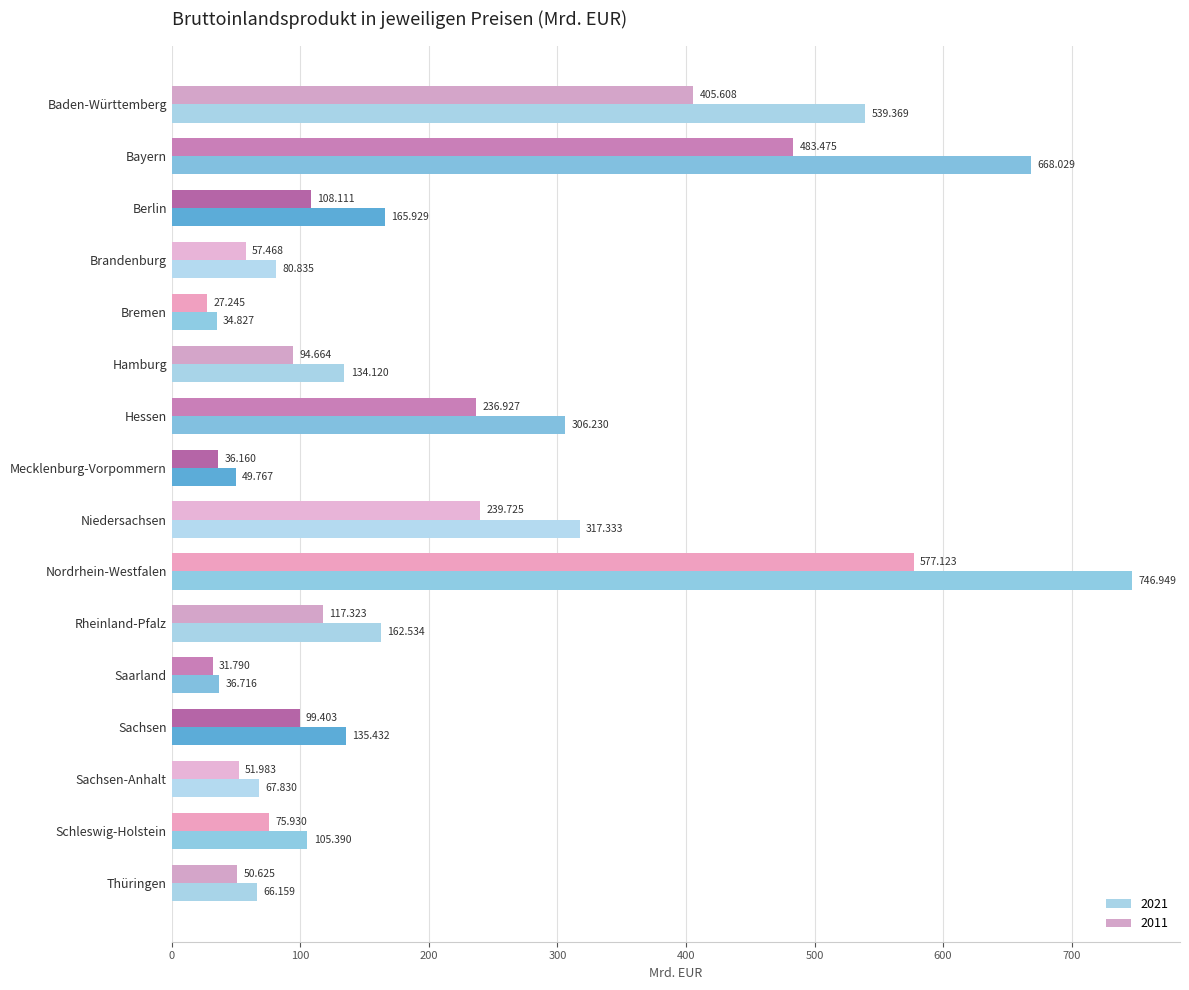

Which series changed the most between Brandenburg and Rheinland-Pfalz?

2021